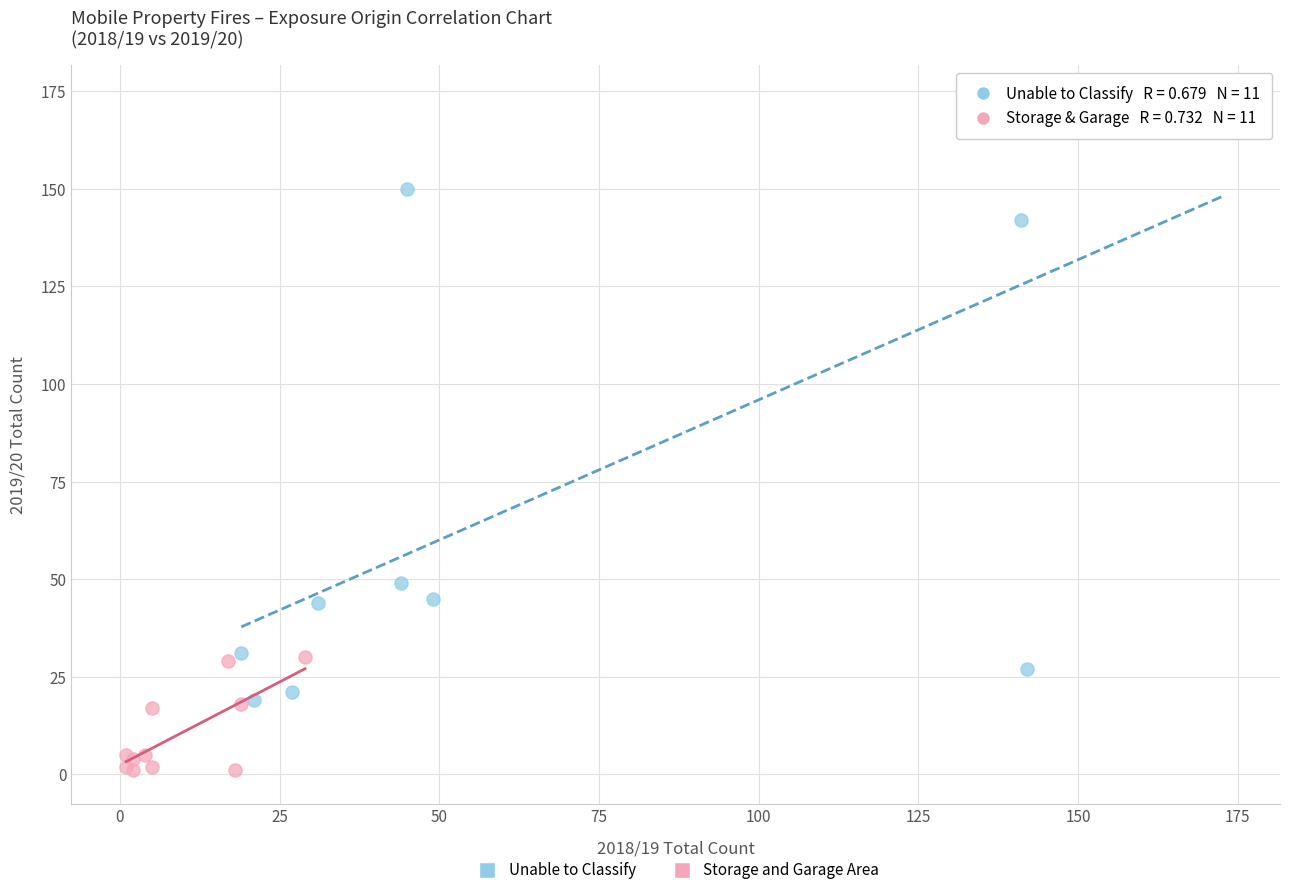

Which series has the largest Y range (max minus min)?

Unable to Classify